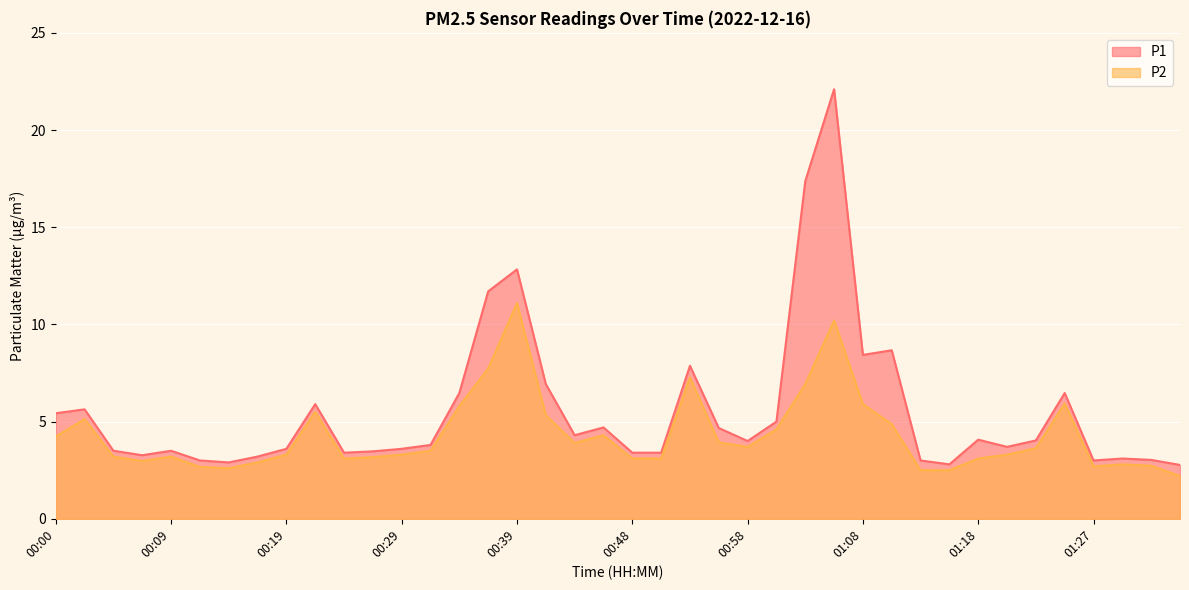

Rank the series by their average value, from lowest to highest.

P2, P1